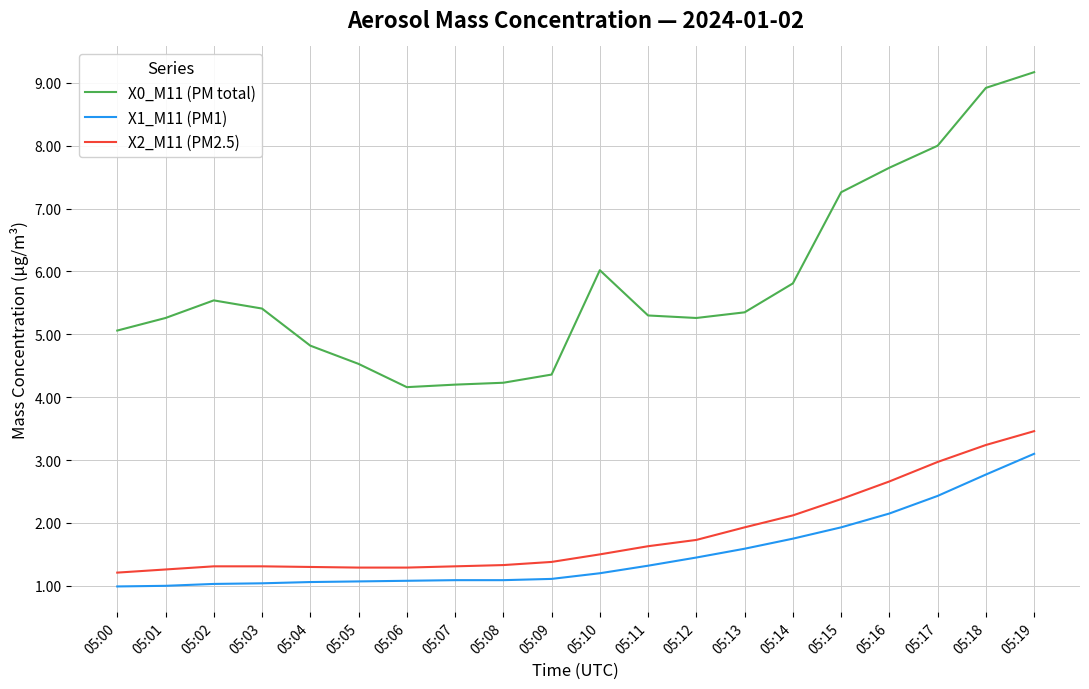

Rank the series by their maximum value, from highest to lowest.

X0_M11 (PM total), X2_M11 (PM2.5), X1_M11 (PM1)